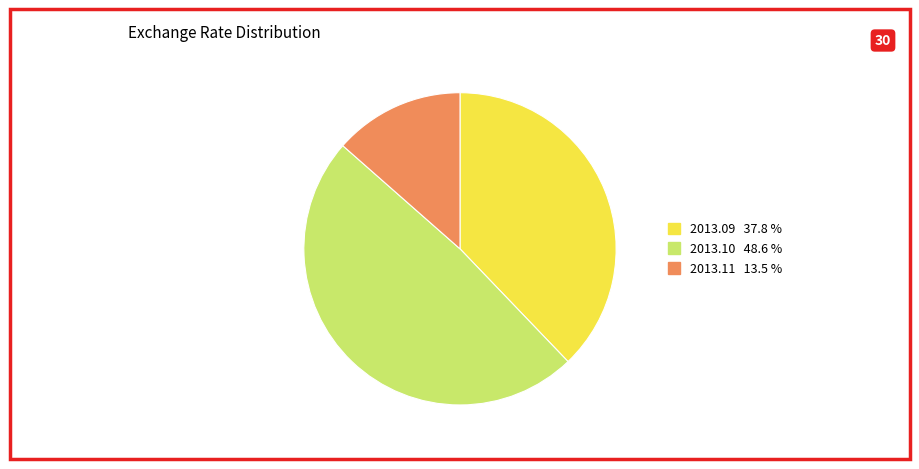

Count the number of slices in the pie.

3